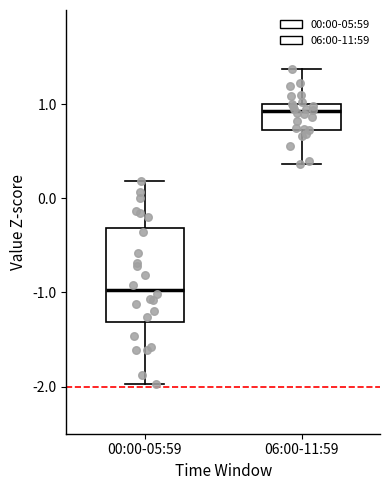

Where is the lower edge of the box for 00:00-05:59 on the y-axis? The values are not printed on the chart, so give them approximately, as read against the axis.

-1.3